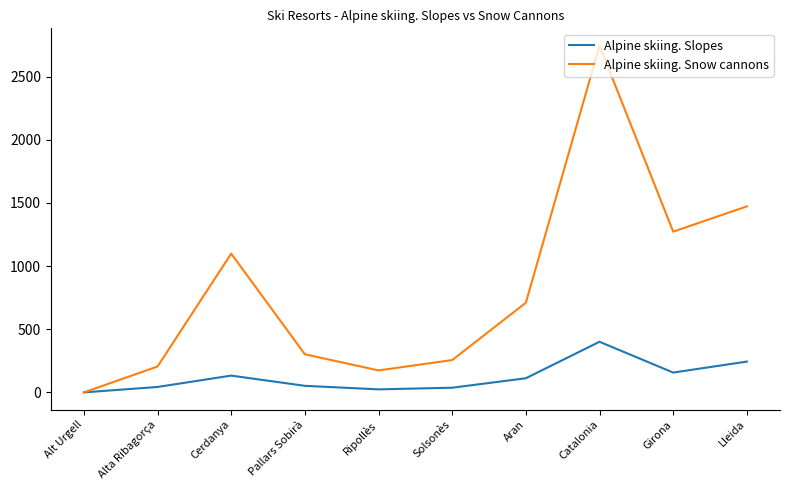

List the series in order of their peak value, highest first.

Alpine skiing. Snow cannons, Alpine skiing. Slopes